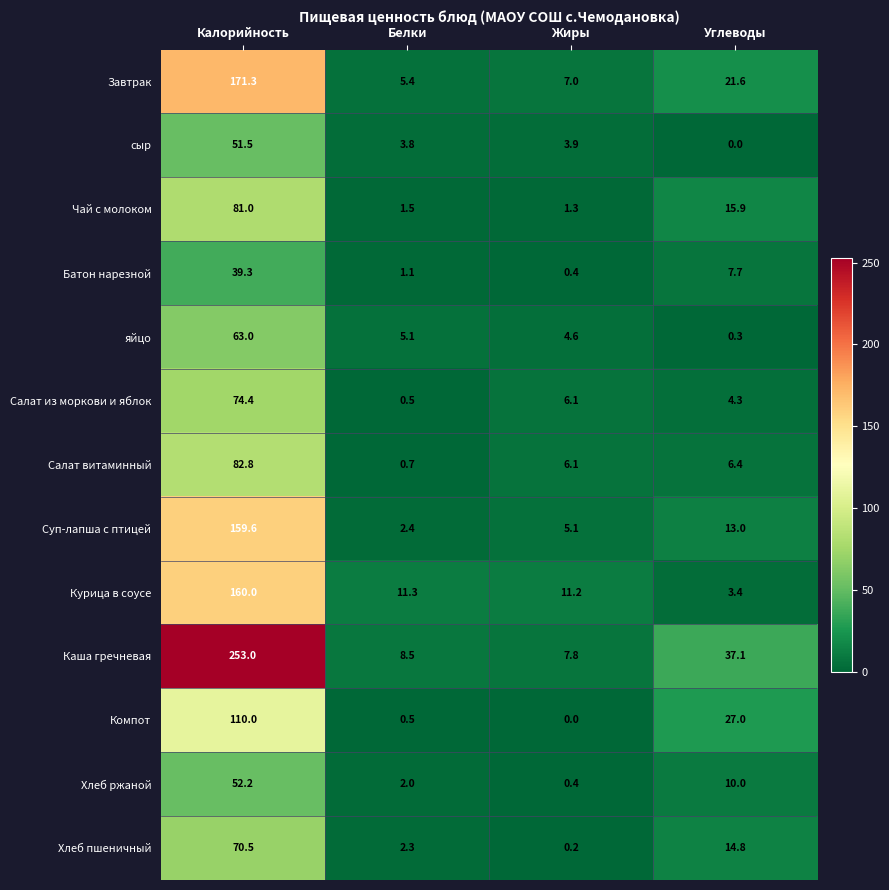

Which series has the widest spread of values?

Каша гречневая